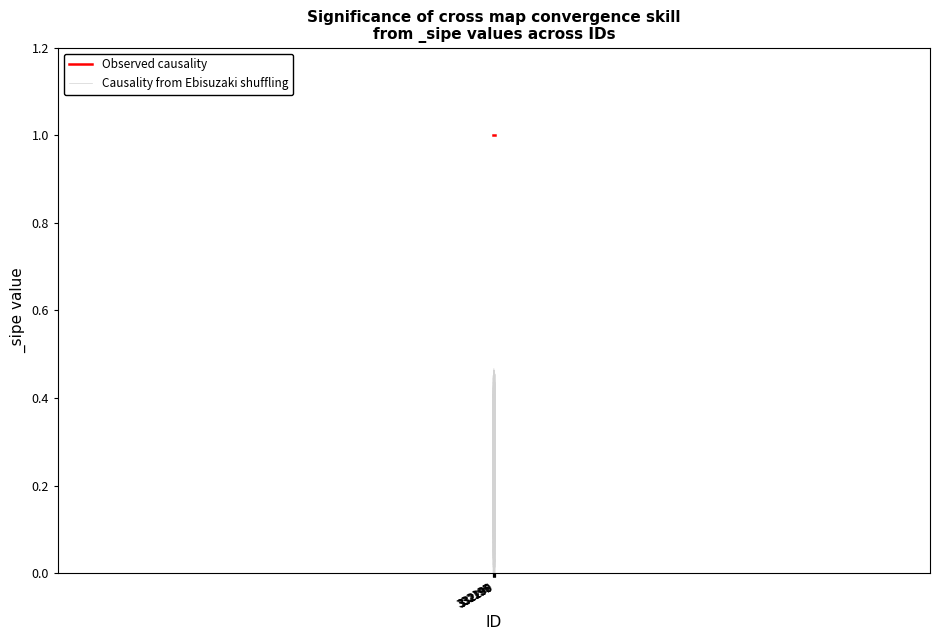

What is the value of the Observed causality point at the 5th from the left?

1.0